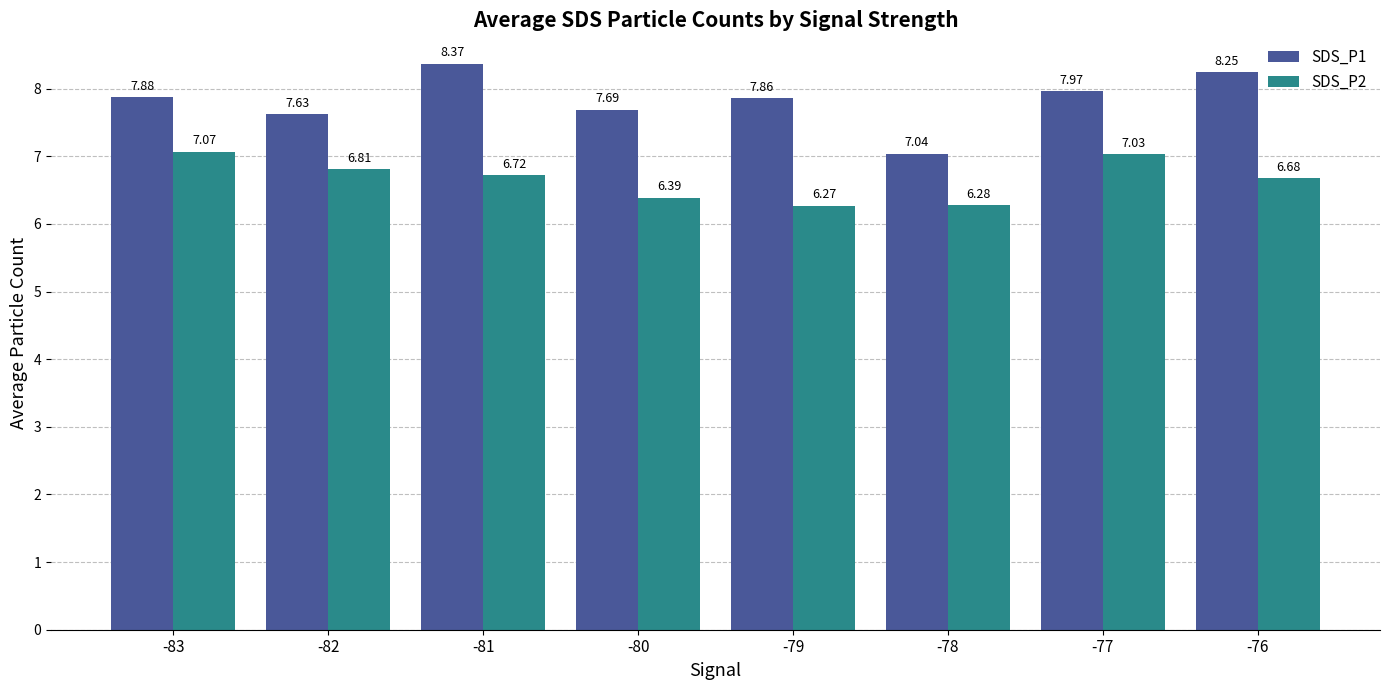

Which category has the highest value across all series?

-81